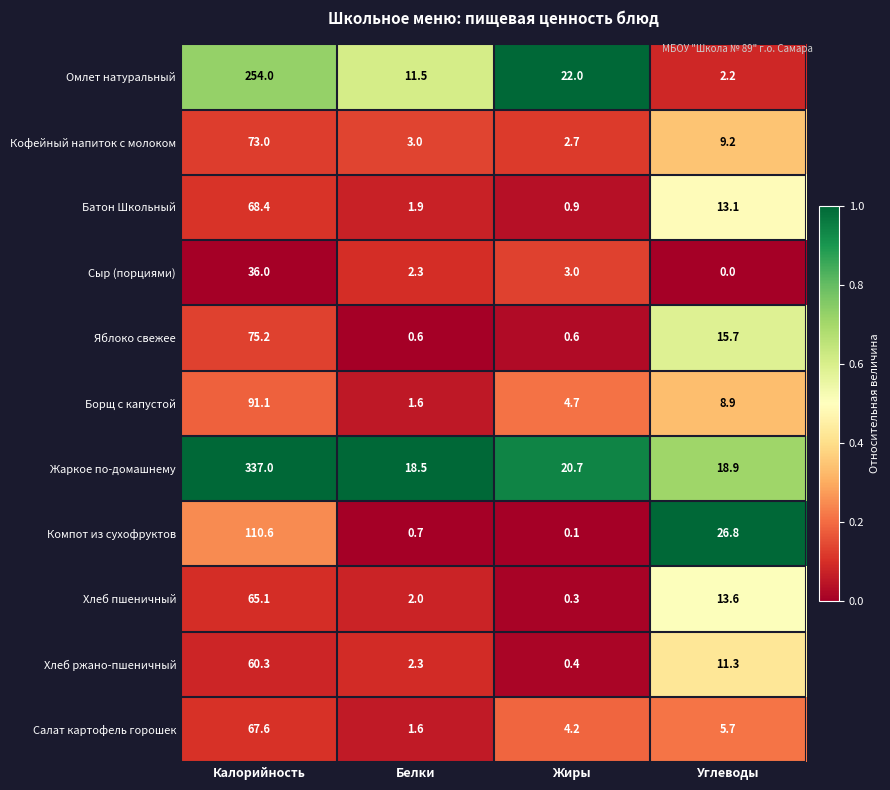

Which series has the widest spread of values?

Жаркое по-домашнему